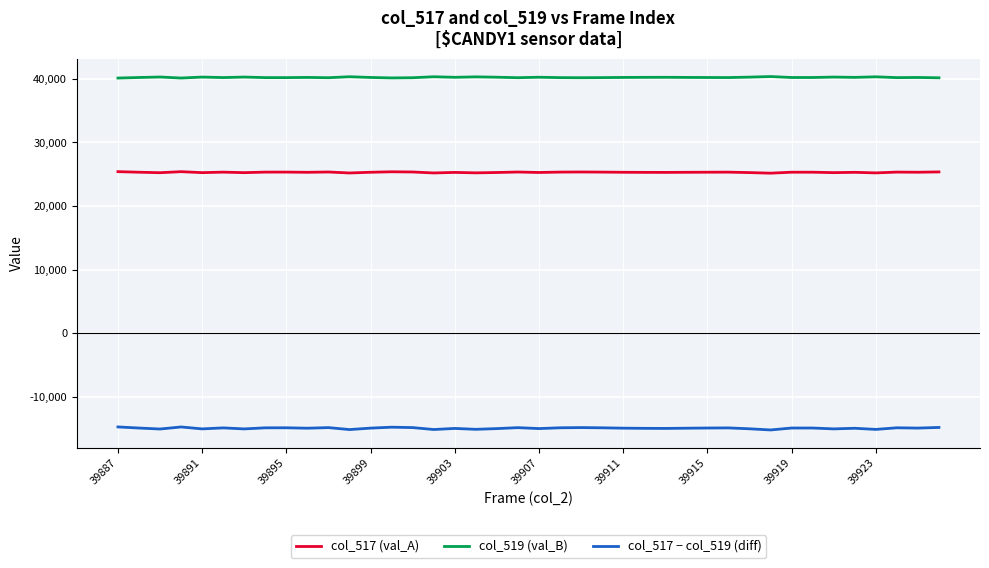

Which series has the largest total across all categories?

col_519 (val_B)